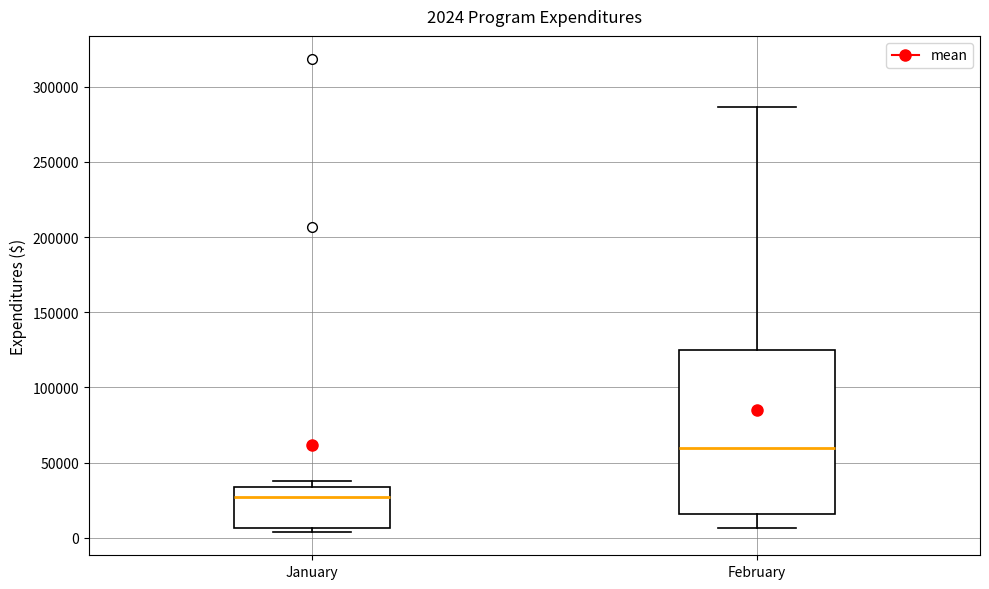

Which box's median line is the highest?

February